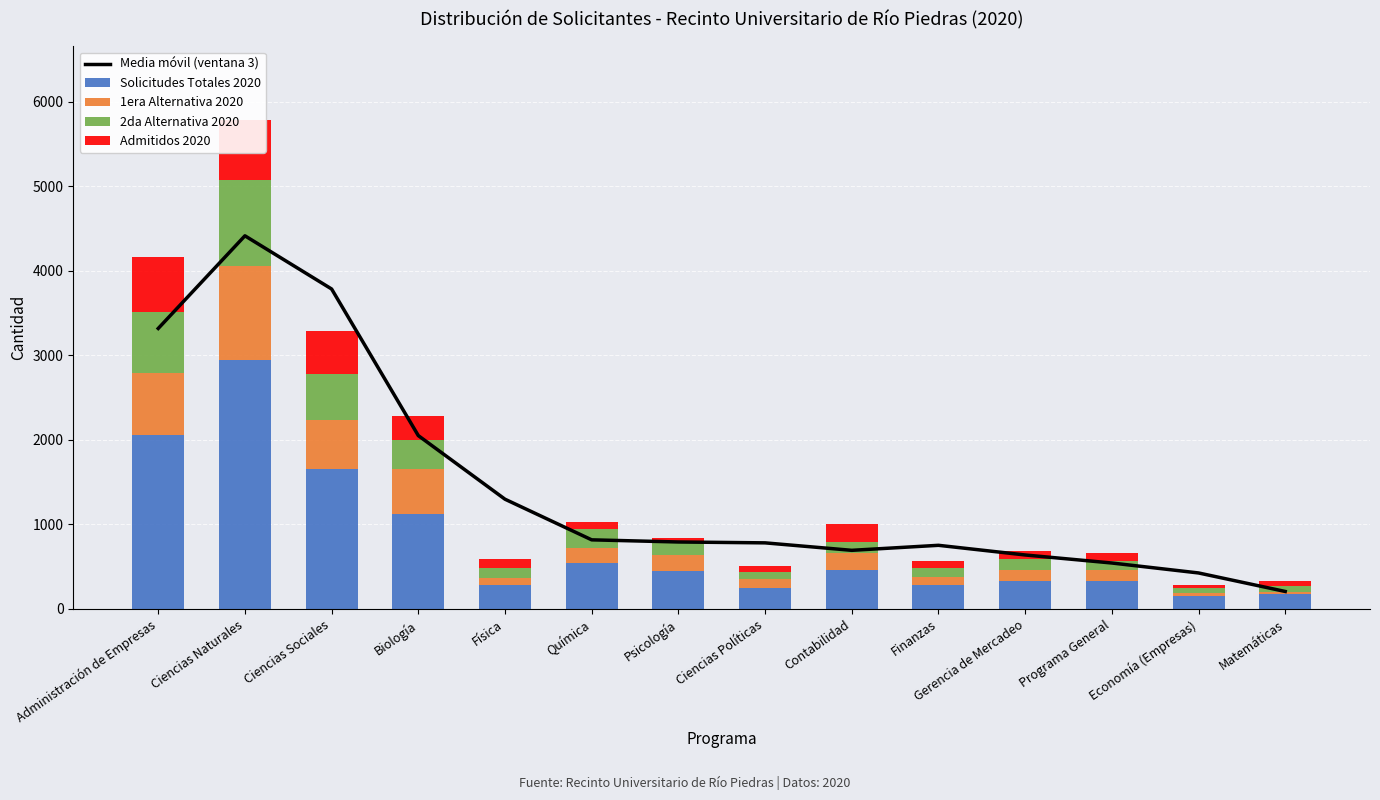

At how many categories does at least one series exceed 3983?

1